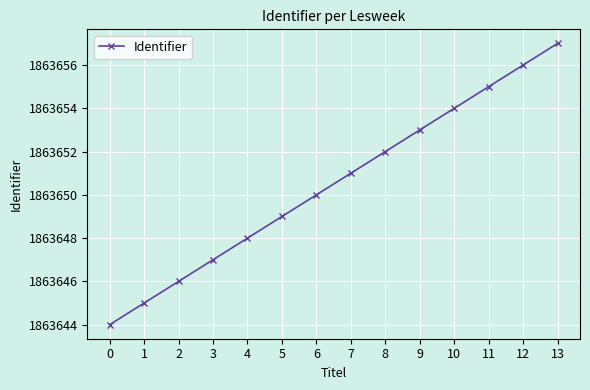

How many values are below 1863651?

7